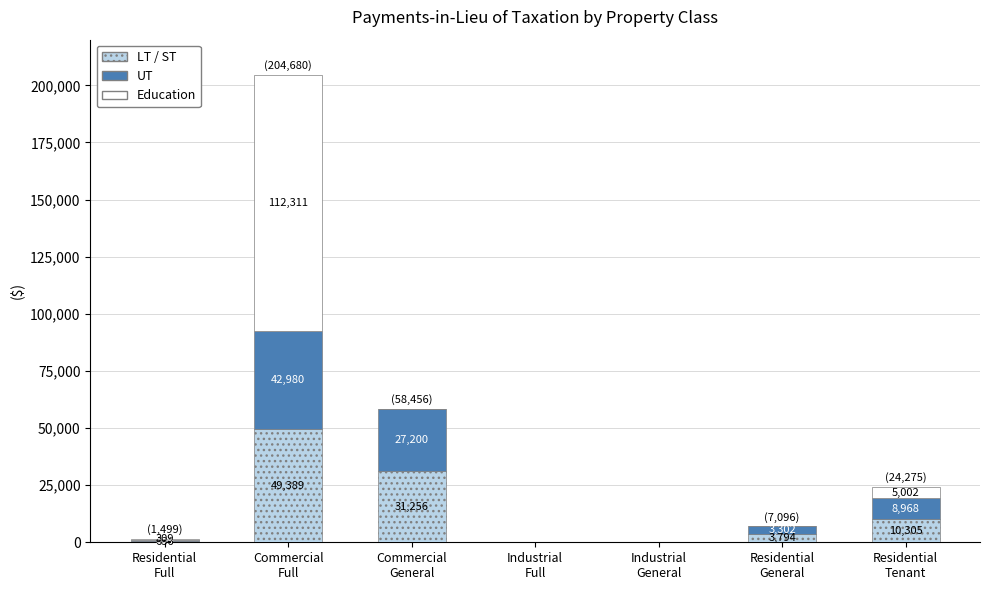

At which category is the sum across all series the highest?

Commercial
Full